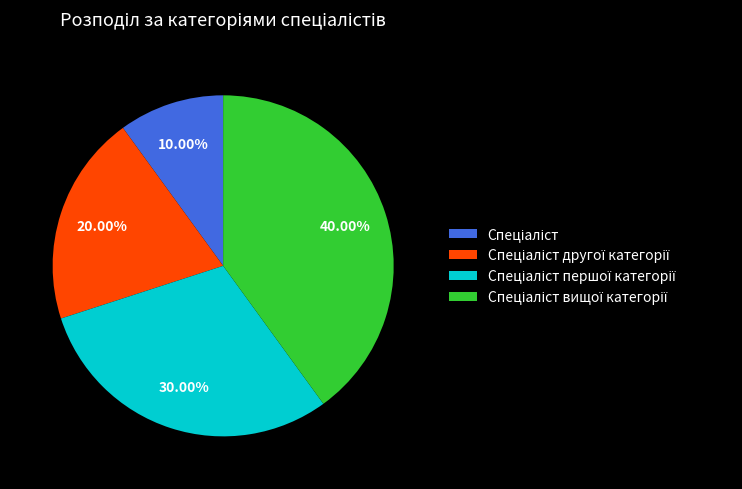

How many slices are in this pie chart?

4